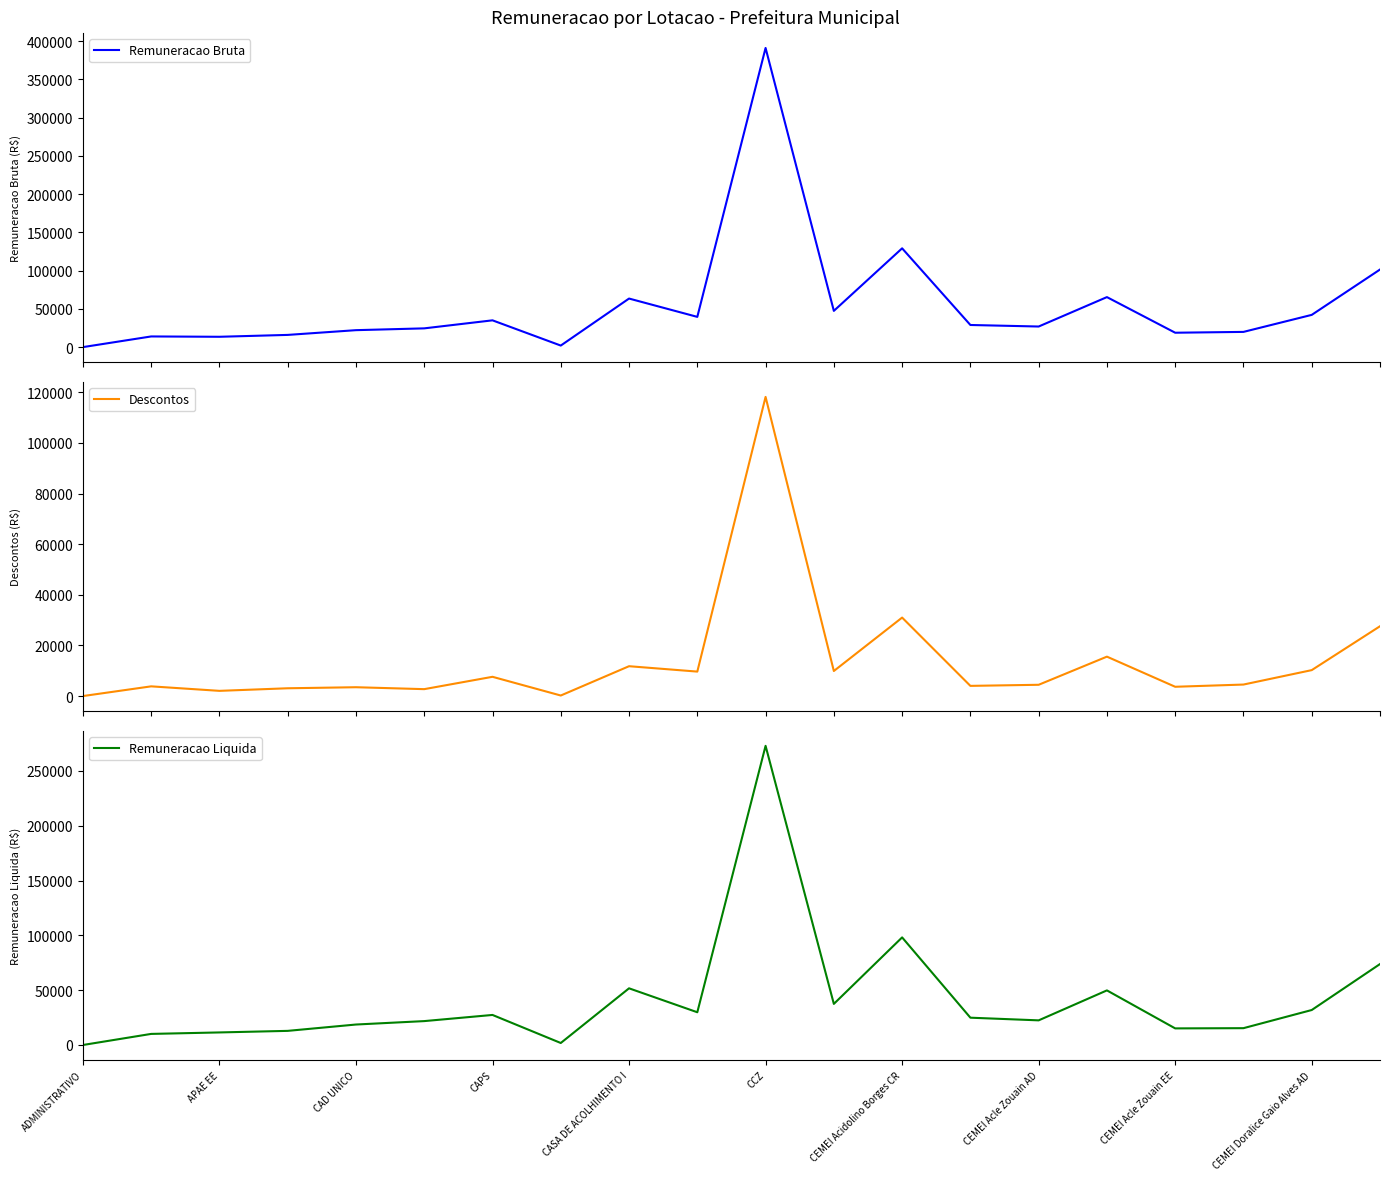

At which label is Remuneracao Liquida closest to 136409?

CEMEI Acidolino Borges CR